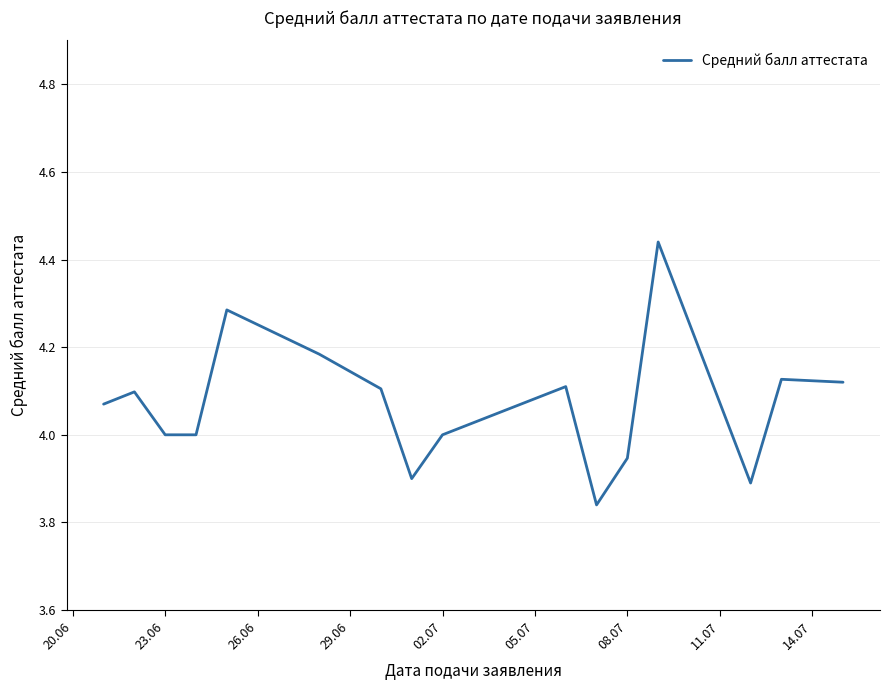

What is the difference between the maximum and minimum values?

0.6